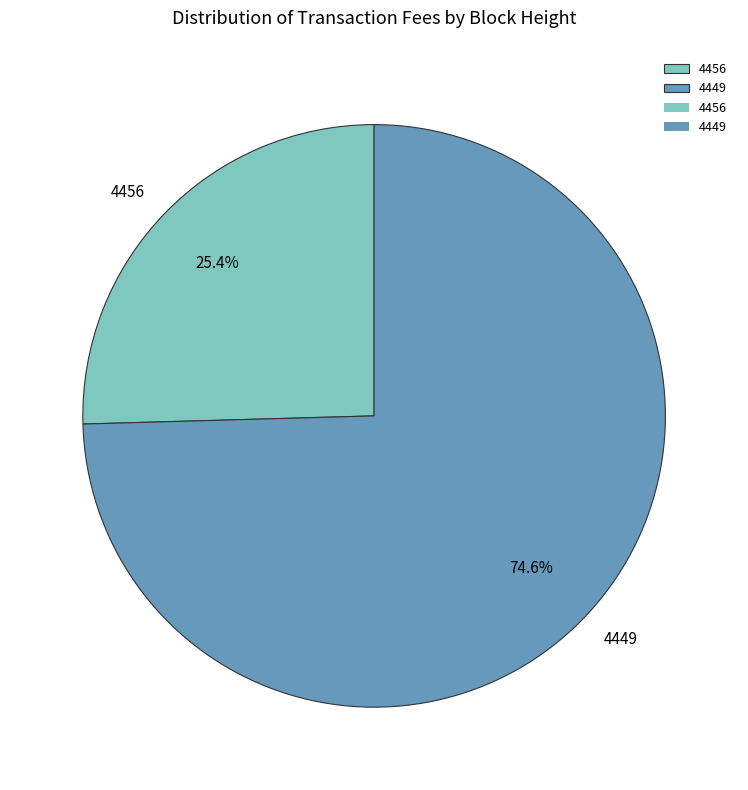

Count the number of slices in the pie.

2